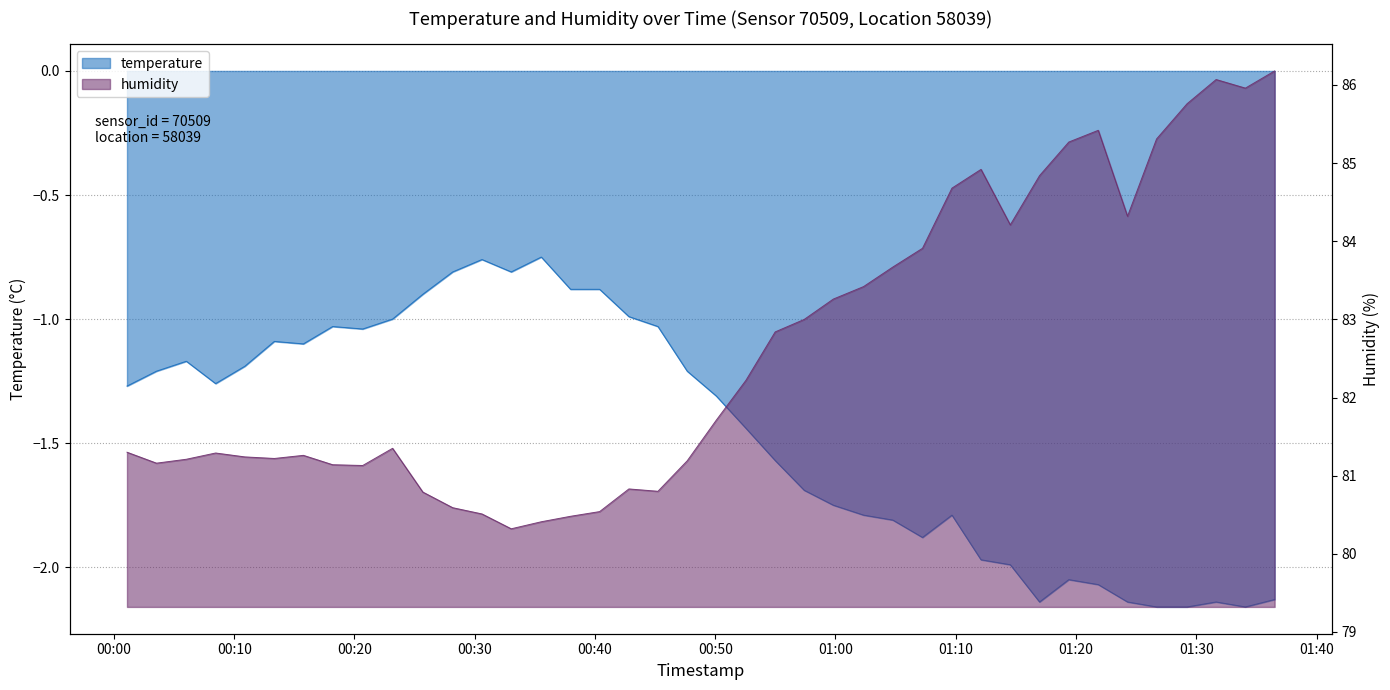

Which series has the largest range (max minus min)?

humidity